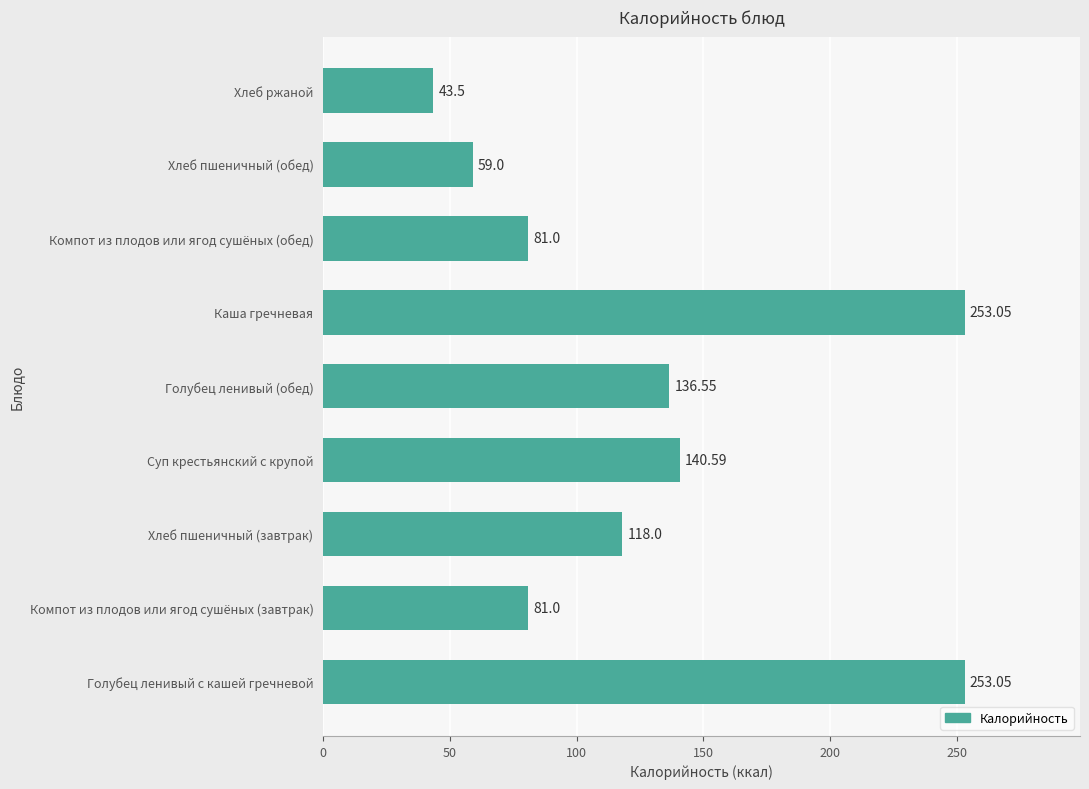

Which label corresponds to the smallest value in the chart?

Хлеб ржаной